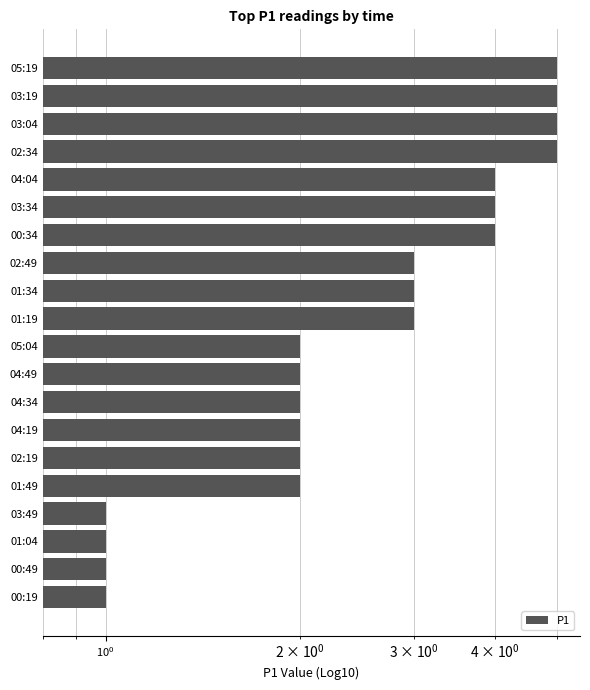

Which has a higher value, 00:49 or 02:19?

02:19